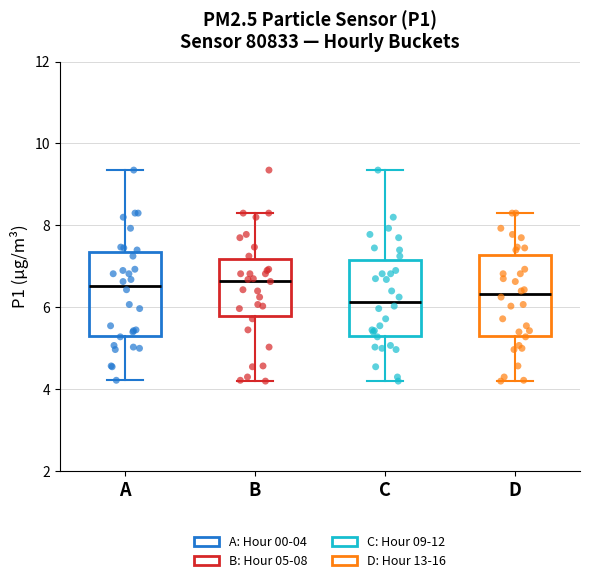

Reading left to right, read every box against the y-axis: the position of its median line, the range the box covers, and the ends of its whiskers. The values are not printed on the chart, so give them approximately, as read against the axis.

A: median 6.6, box 5.4 to 7.4, whiskers 4.2 to 9.4
B: median 6.6, box 5.8 to 7.2, whiskers 4.2 to 8.4
C: median 6.2, box 5.4 to 7.2, whiskers 4.2 to 9.4
D: median 6.4, box 5.4 to 7.2, whiskers 4.2 to 8.4